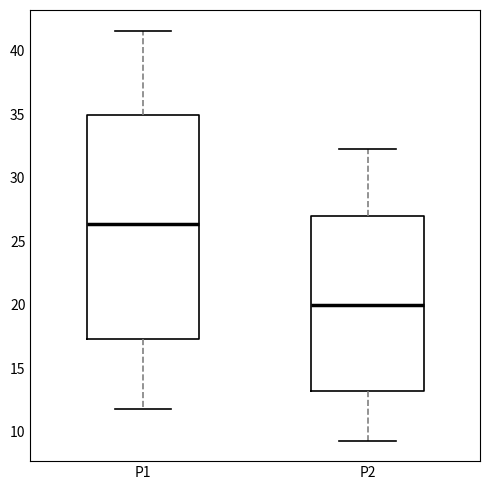

Which box has the lowest median line?

P2